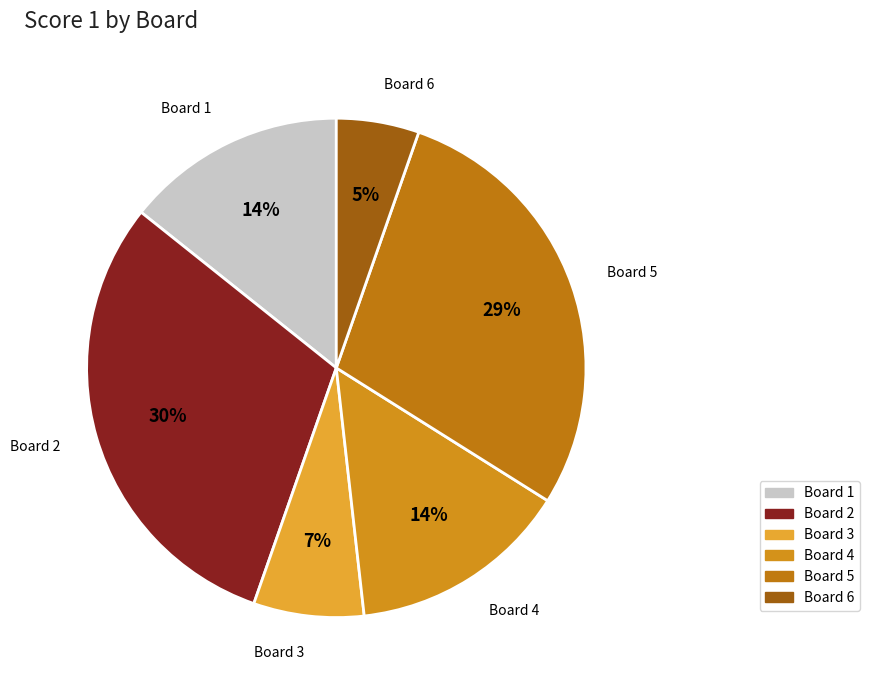

What is the smallest slice in the pie chart?

Board 6